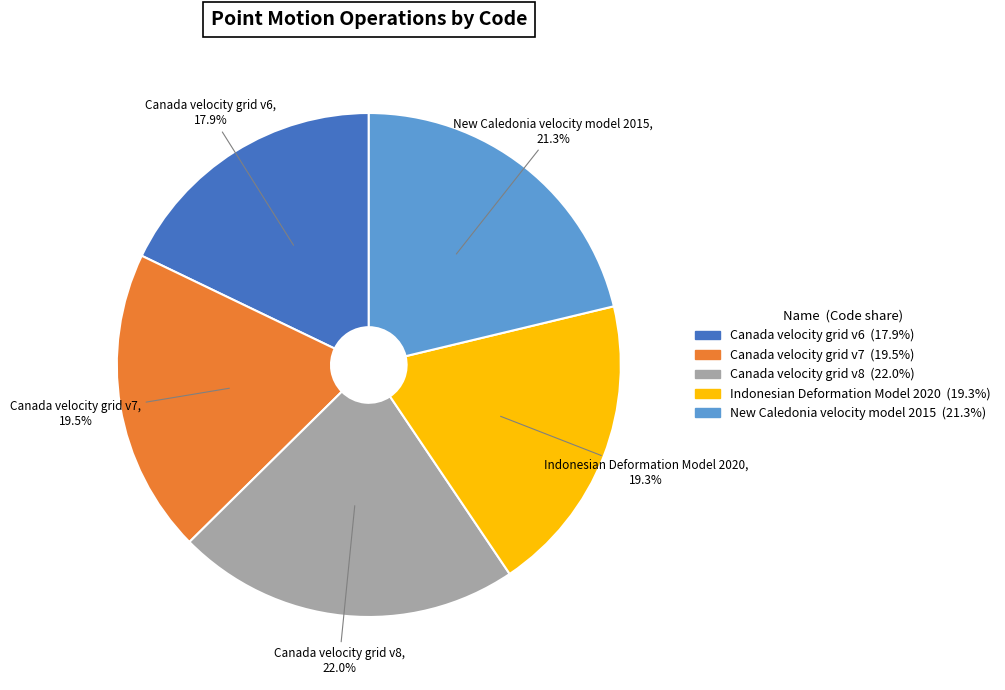

How many segments does this pie chart have?

5